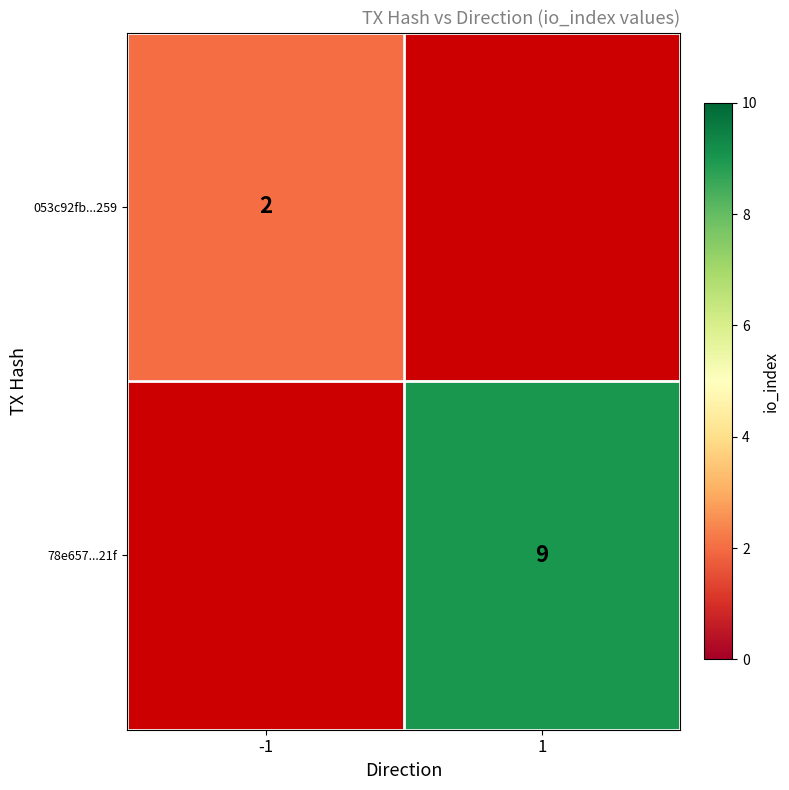

Is it true that 78e657...21f equals 9 at 1?

True